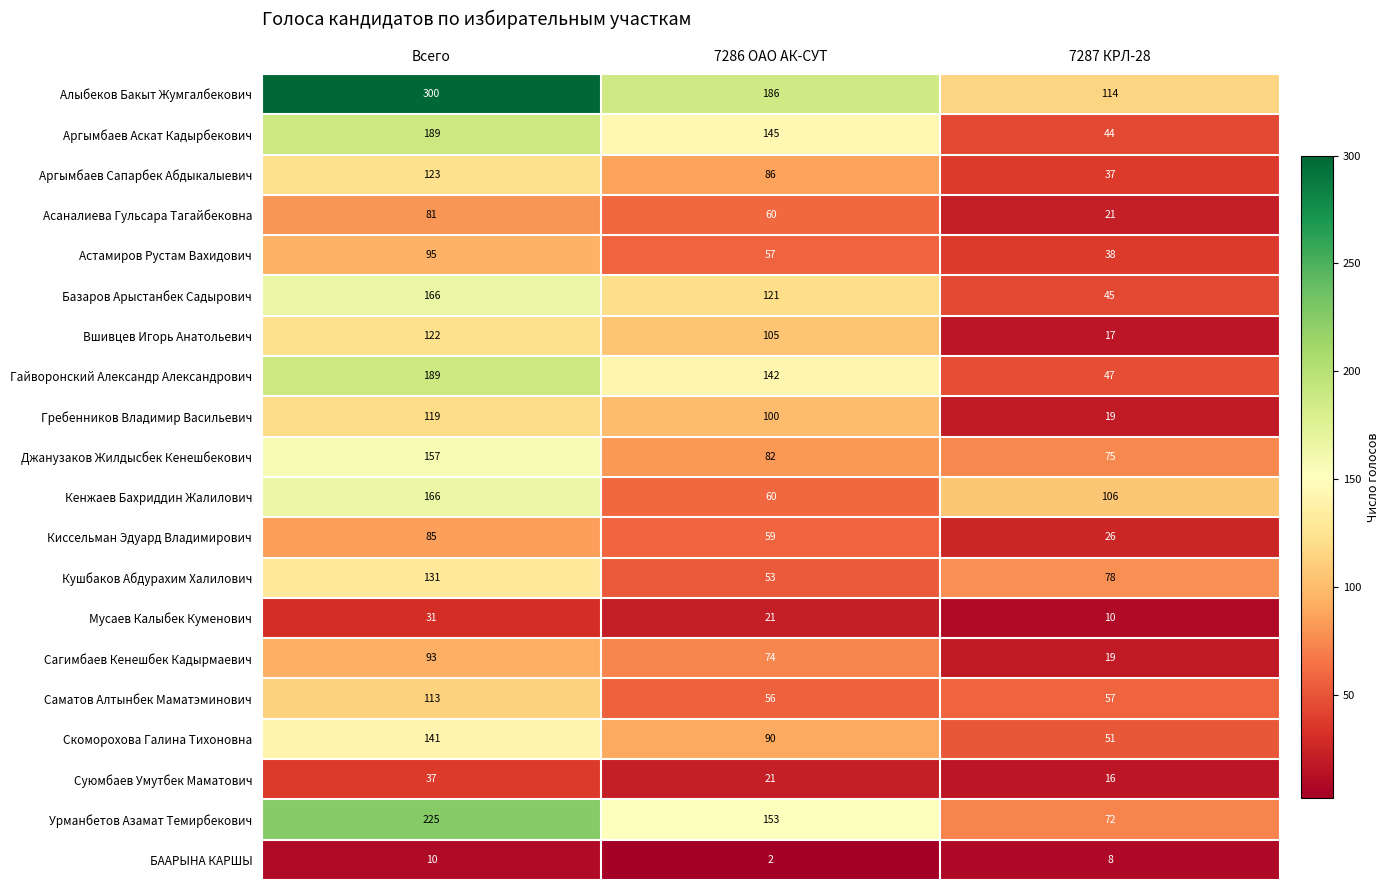

True or false: Саматов Алтынбек Маматэминович has a value of 100 at 7286 ОАО АК-СУТ.

False